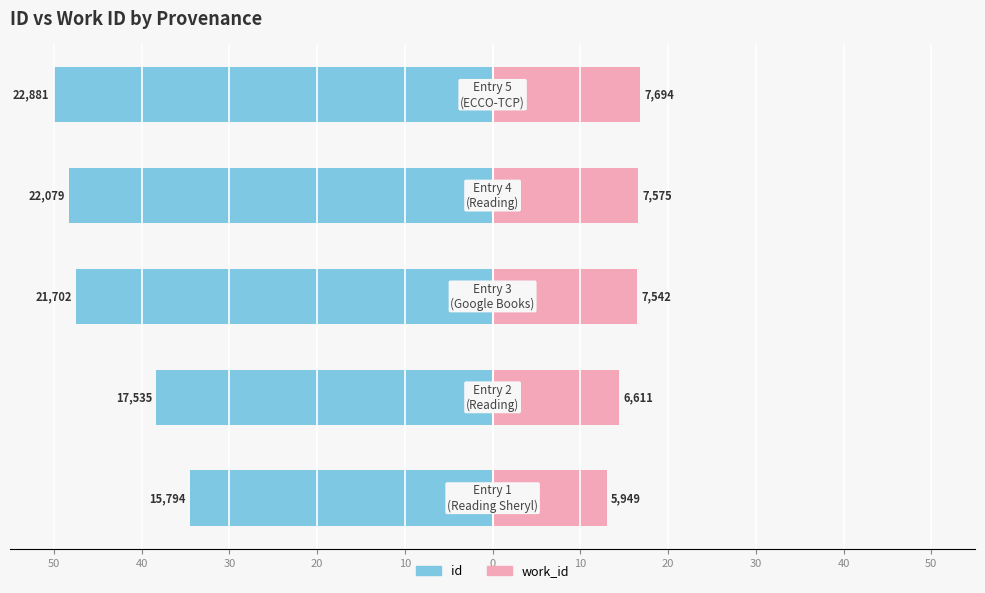

How many groups of bars are there?

5